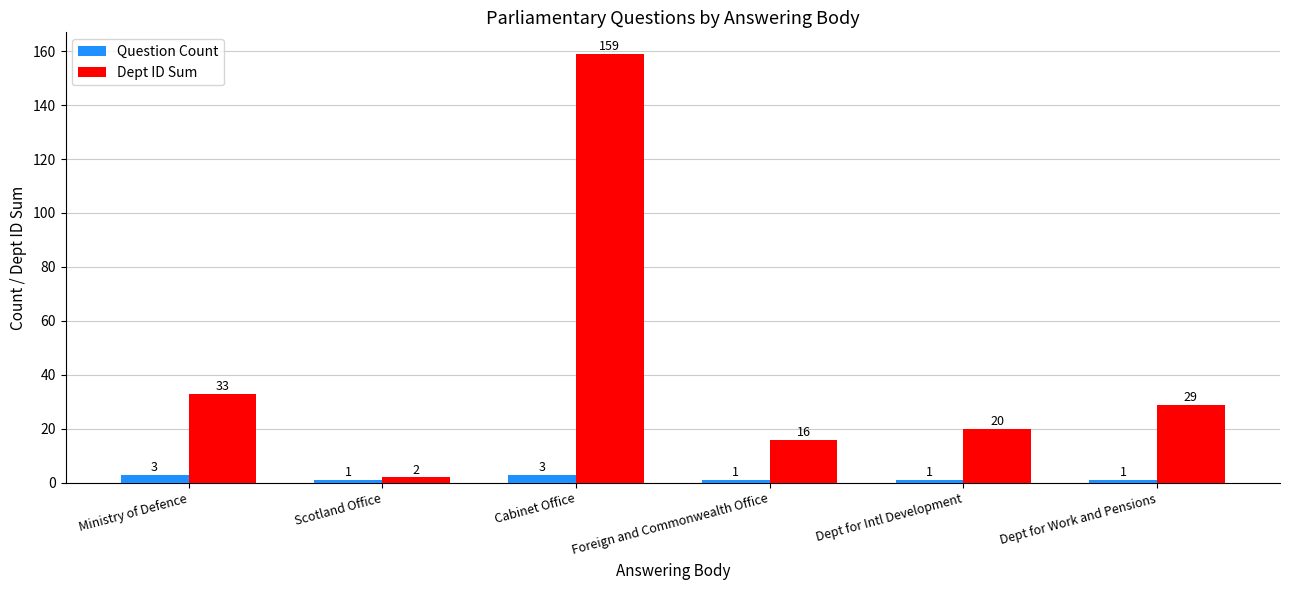

Which series has the widest spread of values?

Dept ID Sum